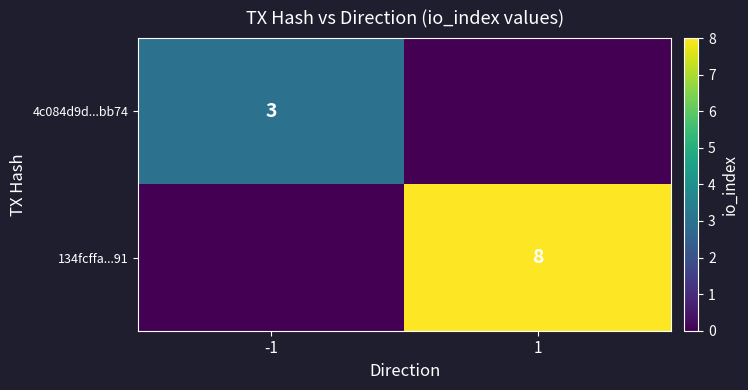

Is the value of 134fcffa...91 at 1 greater than the value of 4c084d9d...bb74 at -1?

Yes